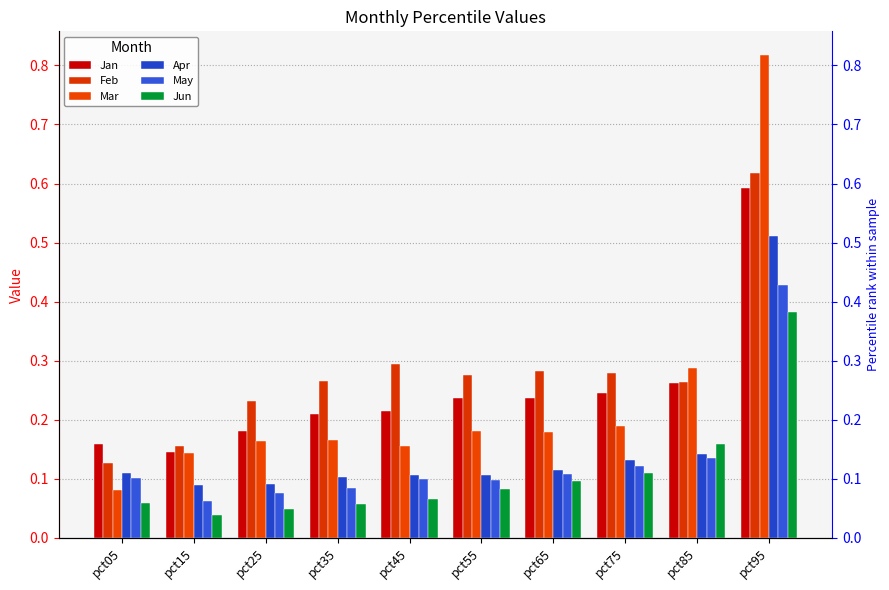

Reading left to right, list all the values displayed in this chart.

Jan: 0.2	0.1	0.2	0.2	0.2	0.2	0.2	0.2	0.3	0.6
Feb: 0.1	0.2	0.2	0.3	0.3	0.3	0.3	0.3	0.3	0.6
Mar: 0.1	0.1	0.2	0.2	0.2	0.2	0.2	0.2	0.3	0.8
Apr: 0.1	0.1	0.1	0.1	0.1	0.1	0.1	0.1	0.1	0.5
May: 0.1	0.1	0.1	0.1	0.1	0.1	0.1	0.1	0.1	0.4
Jun: 0.1	0.0	0.0	0.1	0.1	0.1	0.1	0.1	0.2	0.4